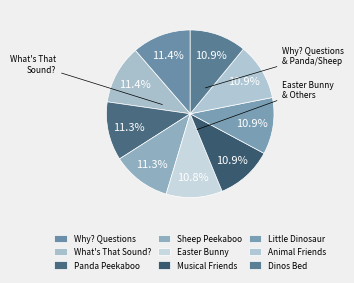

Count the number of slices in the pie.

9